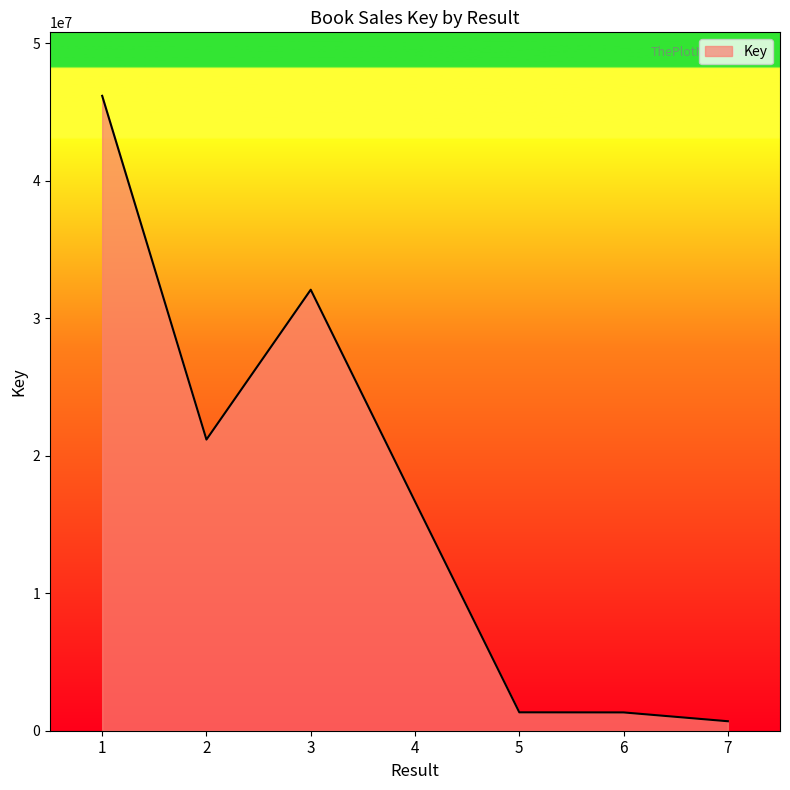

The value at 5 is 1337304. True or false?

True